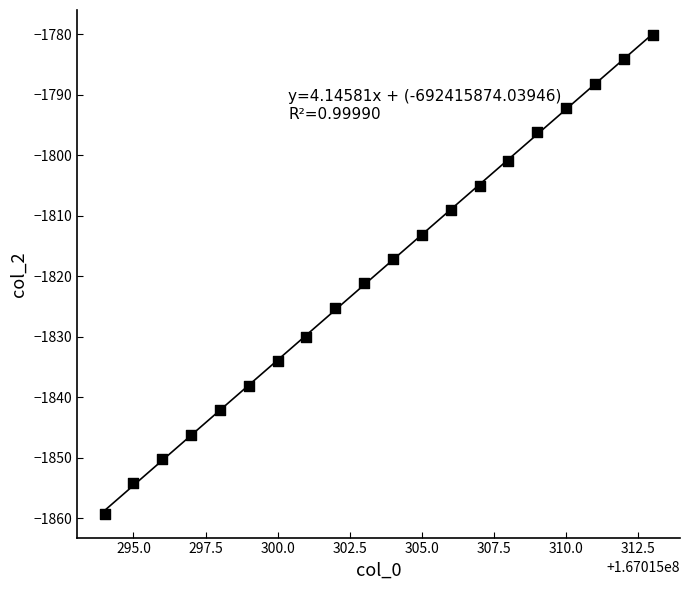

What is the range of X values (max minus min)?

19.0